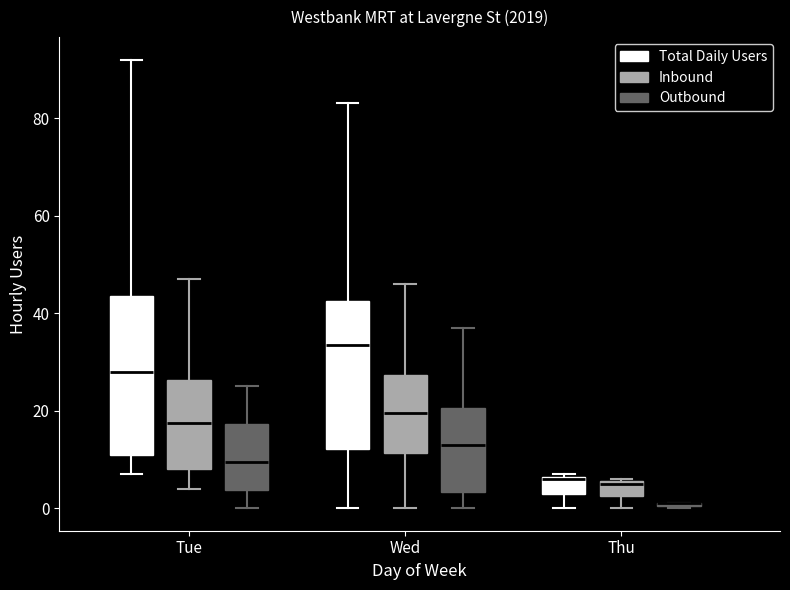

Reading left to right, transcribe this box plot: for each box, give where its median line is, the range the box spans, and where its two whiskers end, as read against the y-axis. The values are not printed on the chart, so give them approximately, as read against the axis.

Tue (Total Daily Users): median 28, box 12 to 44, whiskers 8 to 92
Tue (Inbound): median 18, box 8 to 26, whiskers 4 to 48
Tue (Outbound): median 10, box 4 to 18, whiskers 0 to 26
Wed (Total Daily Users): median 34, box 12 to 42, whiskers 0 to 84
Wed (Inbound): median 20, box 12 to 28, whiskers 0 to 46
Wed (Outbound): median 14, box 4 to 20, whiskers 0 to 38
Thu (Total Daily Users): median 6, box 4 to 6, whiskers 0 to 8
Thu (Inbound): median 6, box 2 to 6, whiskers 0 to 6
Thu (Outbound): box collapsed to a line at 2, whiskers 0 to 2